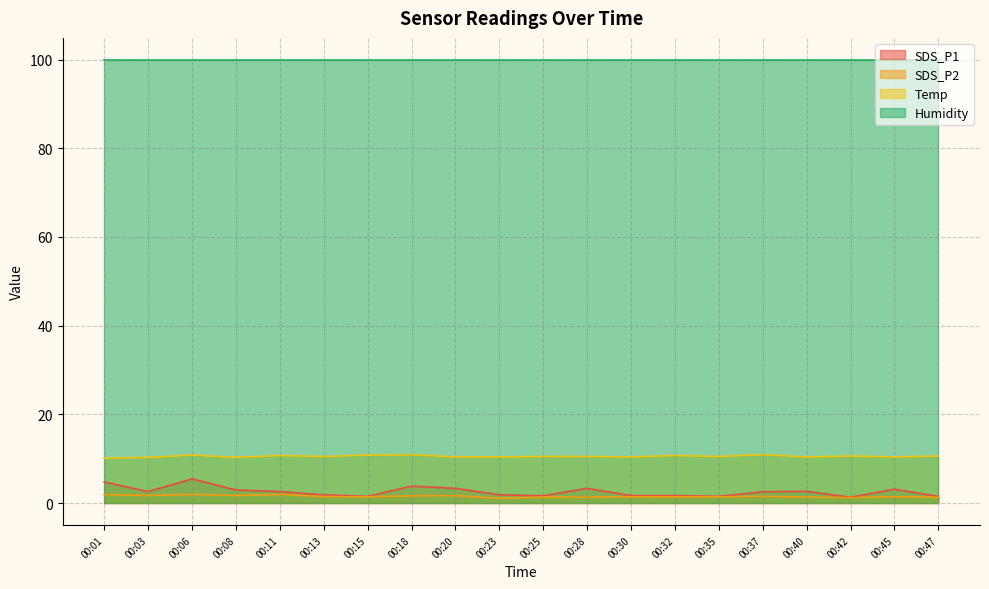

How many data points in SDS_P1 are less than 2?

9